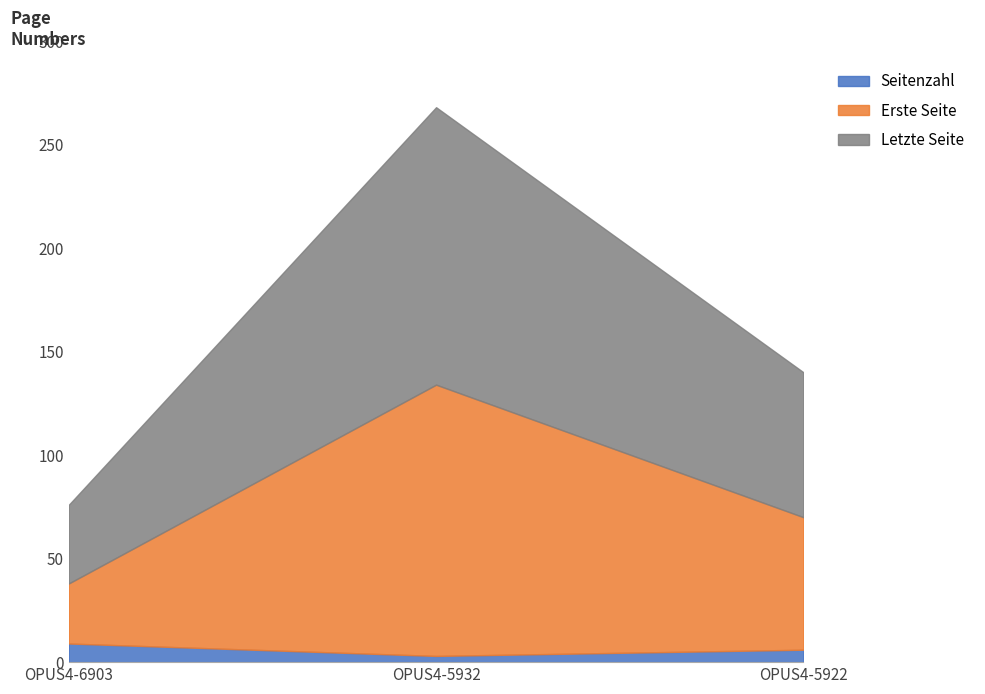

What is the spread (max minus min) of values at OPUS4-5932?

131